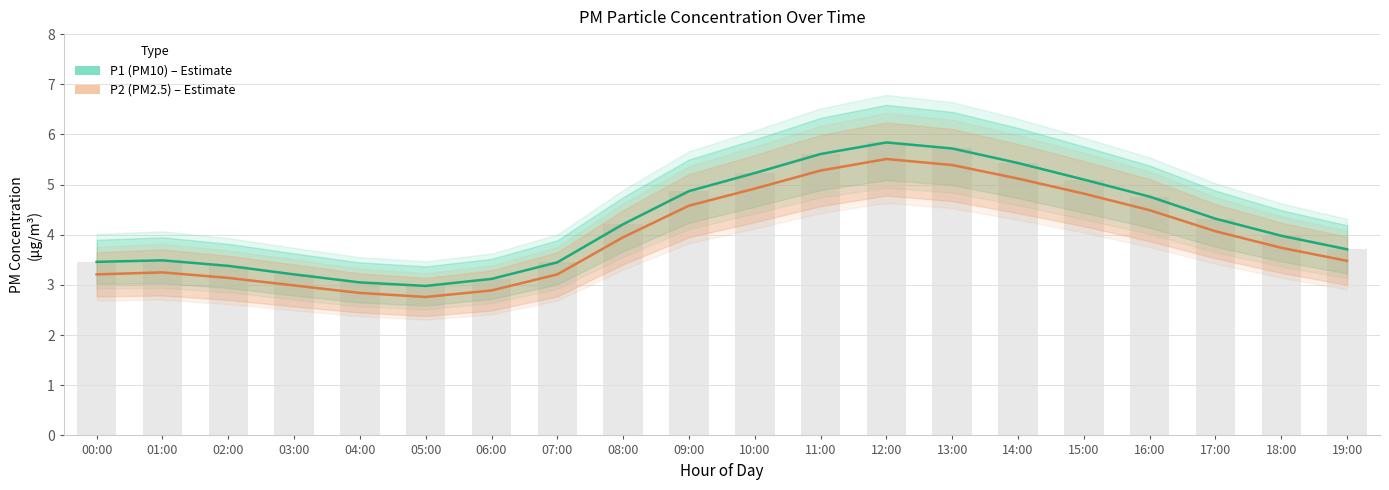

What is the label of the 7th bar from the right?

13:00